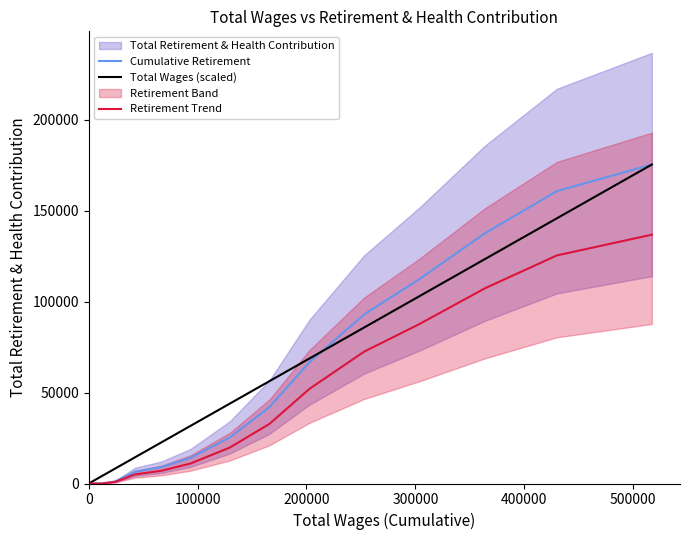

What position from the left is 100000?

2